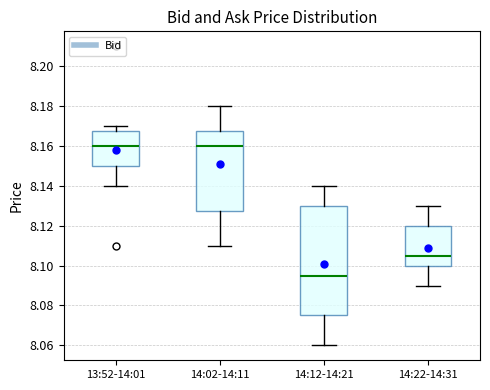

Where is the lower edge of the box for 14:02-14:11 on the y-axis? The values are not printed on the chart, so give them approximately, as read against the axis.

8.128